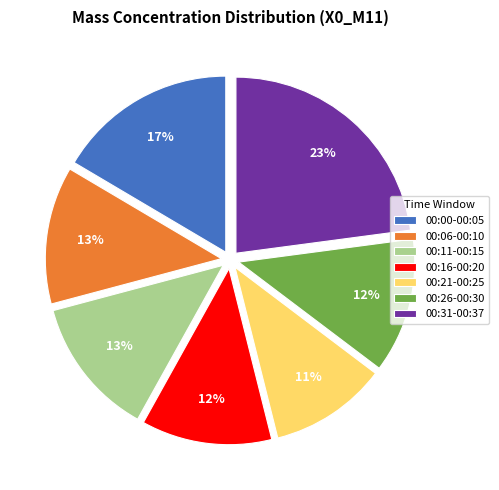

To the nearest percent, what is the combined percentage of 00:16-00:20 and 00:26-00:30?

24%